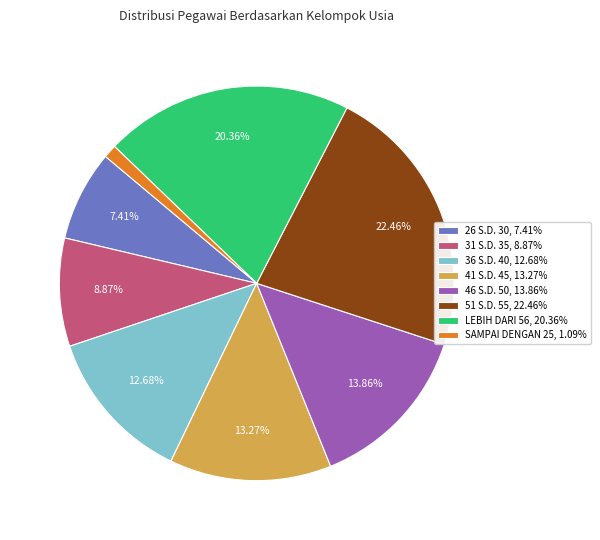

Does 26 S.D. 30 represent more than half of the total?

No